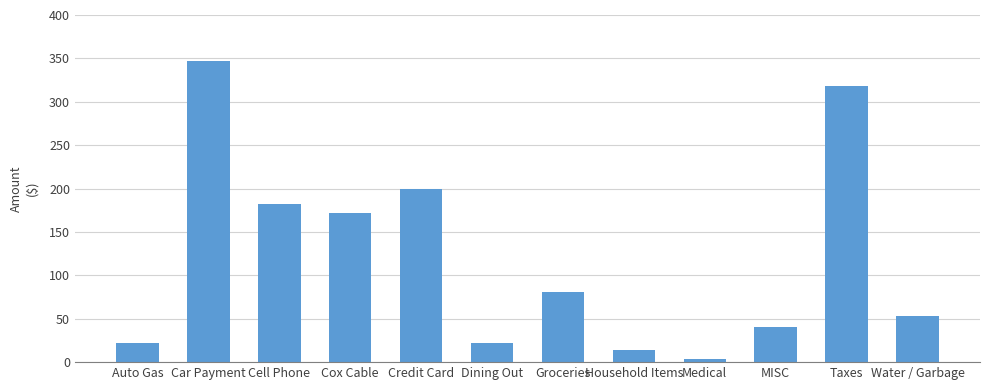

What position from the right is Taxes?

2